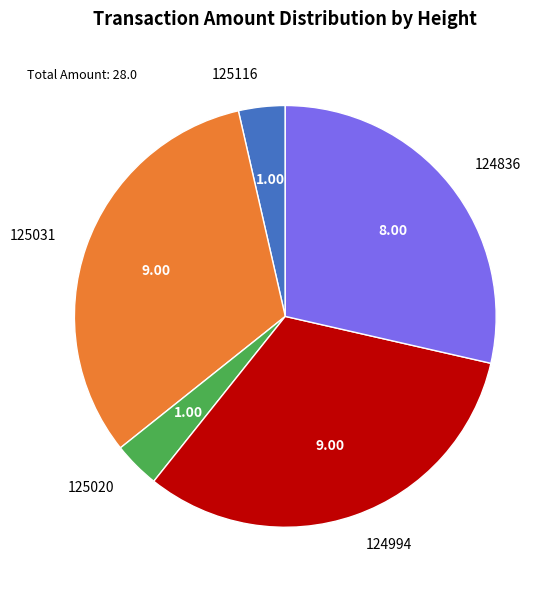

What is the ratio of the value at 125020 to the value at 125116?

1.0